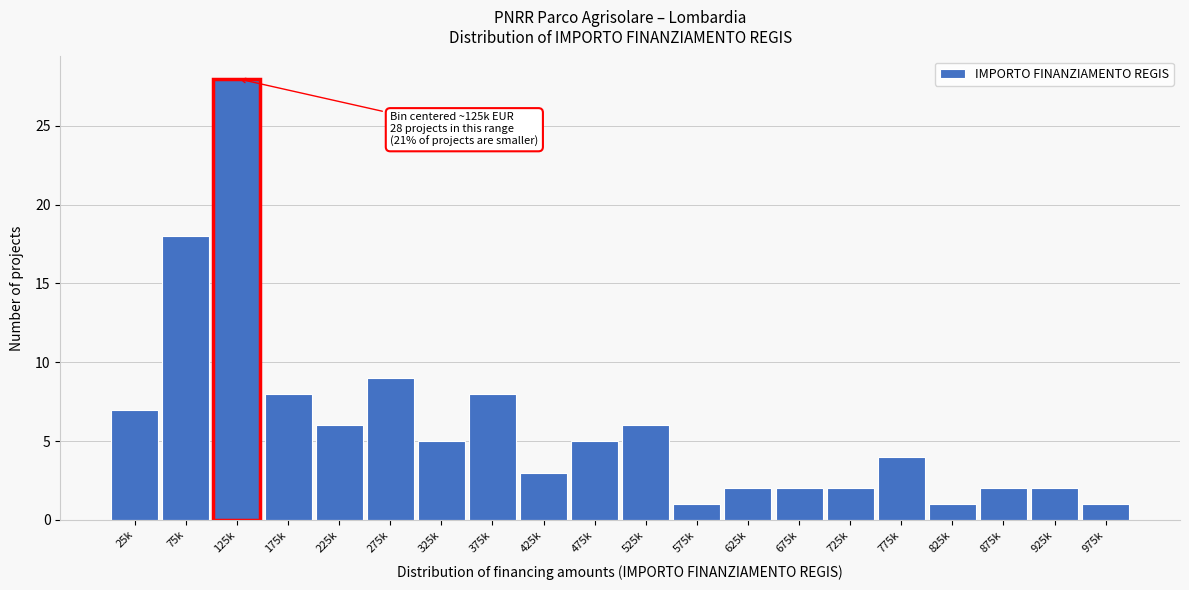

Reading left to right, what are all the values shown in this chart?

25k=7	75k=18	125k=28	175k=8	225k=6	275k=9	325k=5	375k=8	425k=3	475k=5	525k=6	575k=1	625k=2	675k=2	725k=2	775k=4	825k=1	875k=2	925k=2	975k=1